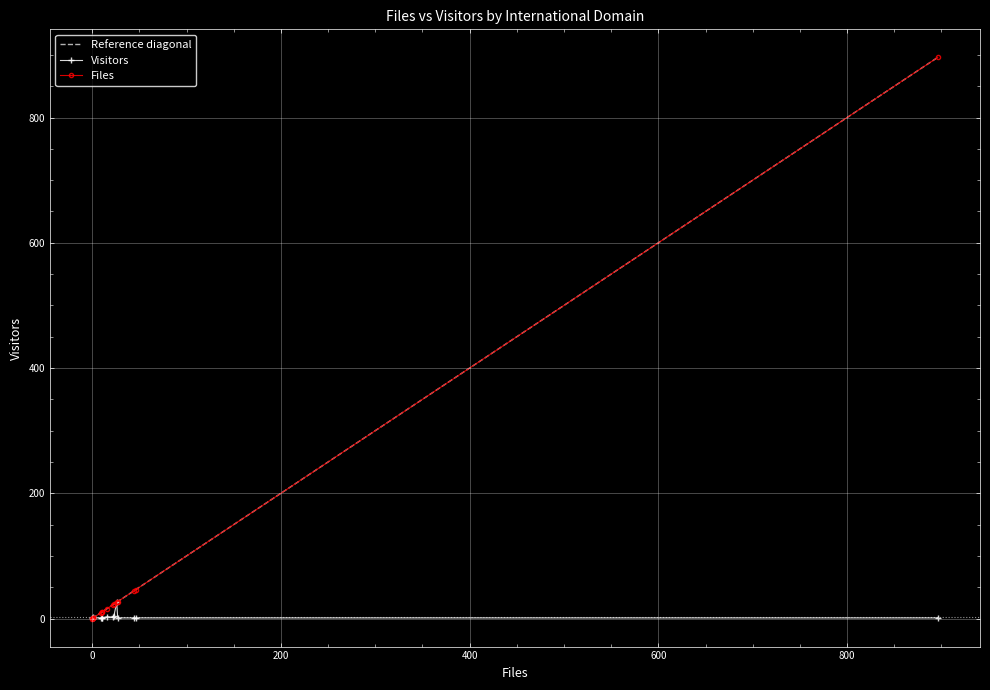

Reading left to right, what are all the values shown in this chart?

Files: 26	46	1	10	1	9	22	23	16	0	1	27	10	44	896	1
Visitors: 26	1	1	1	1	1	2	4	3	1	2	1	1	1	1	1